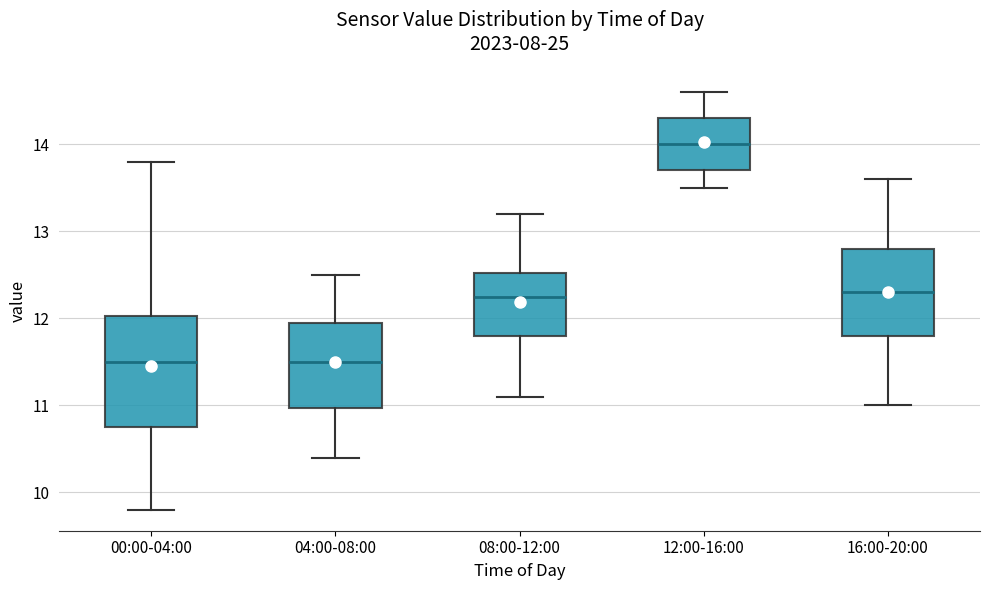

Where is the lower edge of the box for 16:00-20:00 on the y-axis? The values are not printed on the chart, so give them approximately, as read against the axis.

11.8